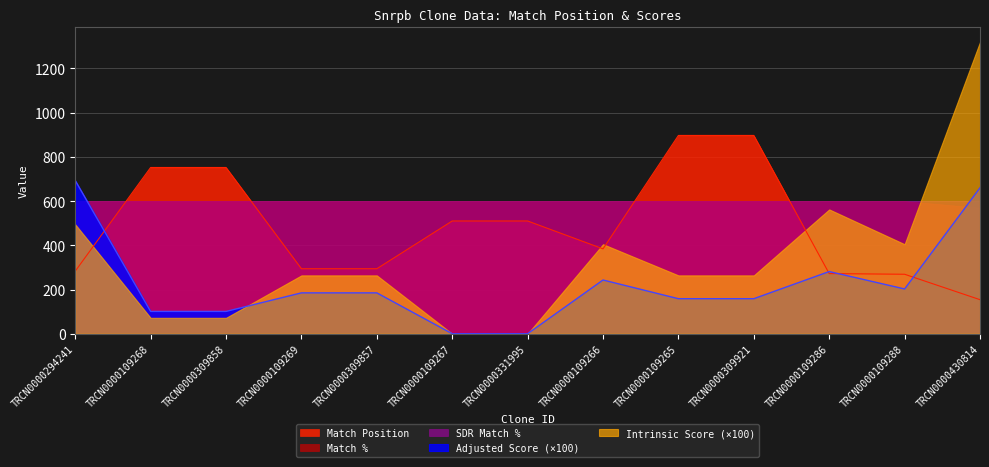

Does the chart display data point markers on the line(s)?

No